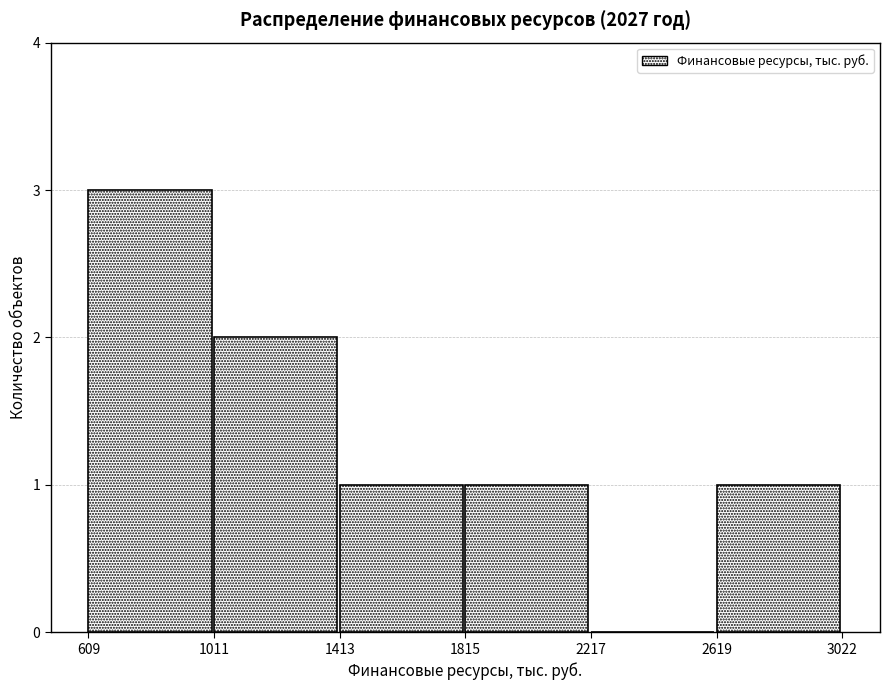

Over which range of the x-axis is the bar tallest?

609 to 1011